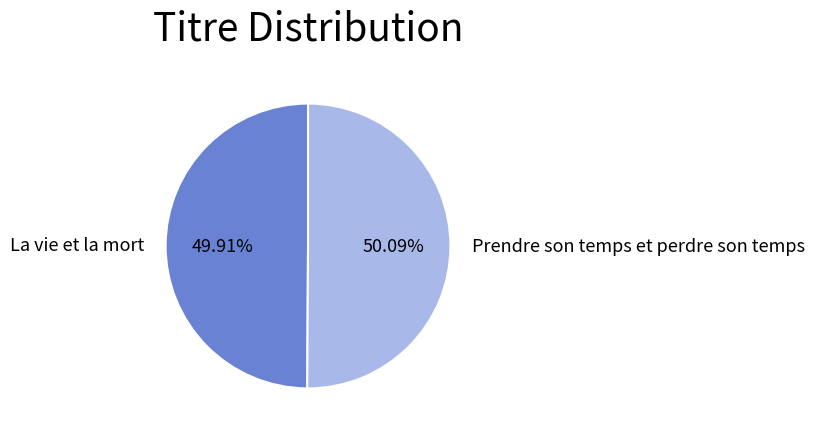

What percentage is the La vie et la mort slice, to the nearest percent?

50%